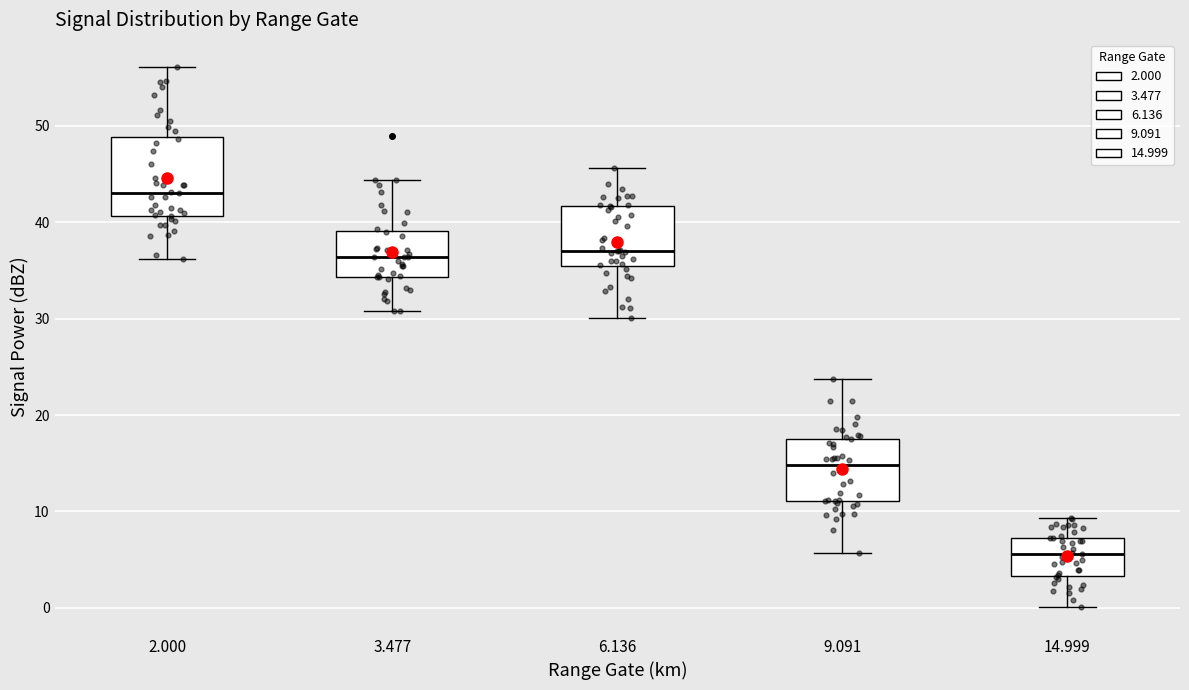

Reading left to right, transcribe this box plot: for each box, give where its median line is, the range the box spans, and where its two whiskers end, as read against the y-axis. The values are not printed on the chart, so give them approximately, as read against the axis.

2.000: median 43, box 41 to 49, whiskers 36 to 56
3.477: median 36, box 34 to 39, whiskers 31 to 44
6.136: median 37, box 35 to 42, whiskers 30 to 46
9.091: median 15, box 11 to 18, whiskers 6 to 24
14.999: median 6, box 3 to 7, whiskers 0 to 9